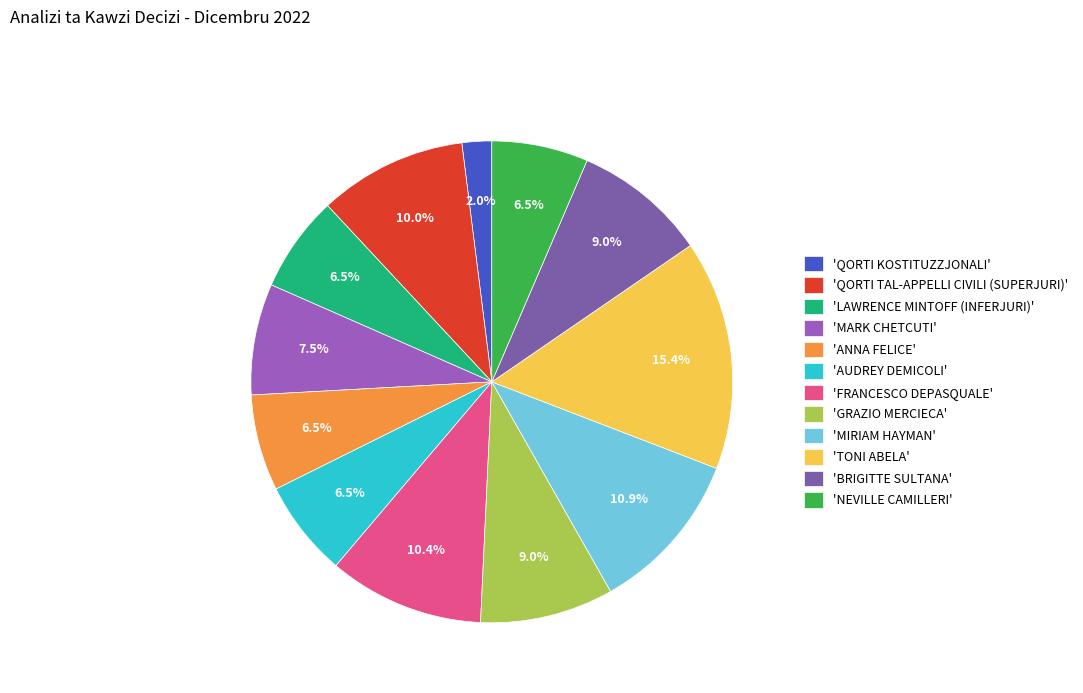

Between 'MARK CHETCUTI' and 'BRIGITTE SULTANA', which is larger?

'BRIGITTE SULTANA'